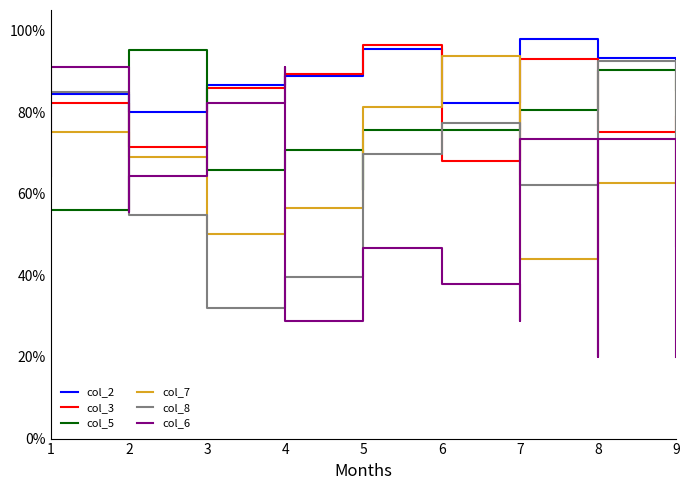

After their last crossing, which series has the higher values: col_6 or col_5?

col_5